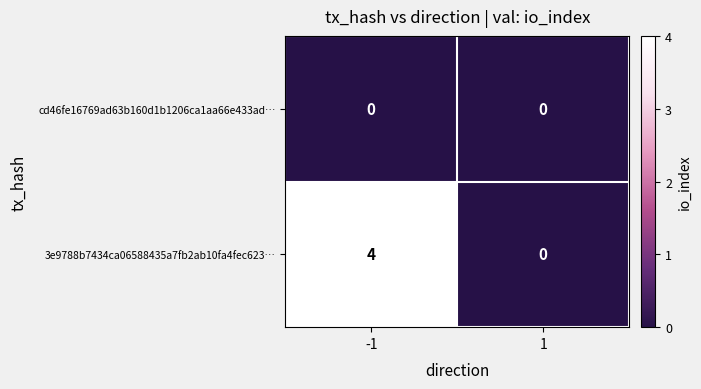

What is the maximum value shown in the chart?

4